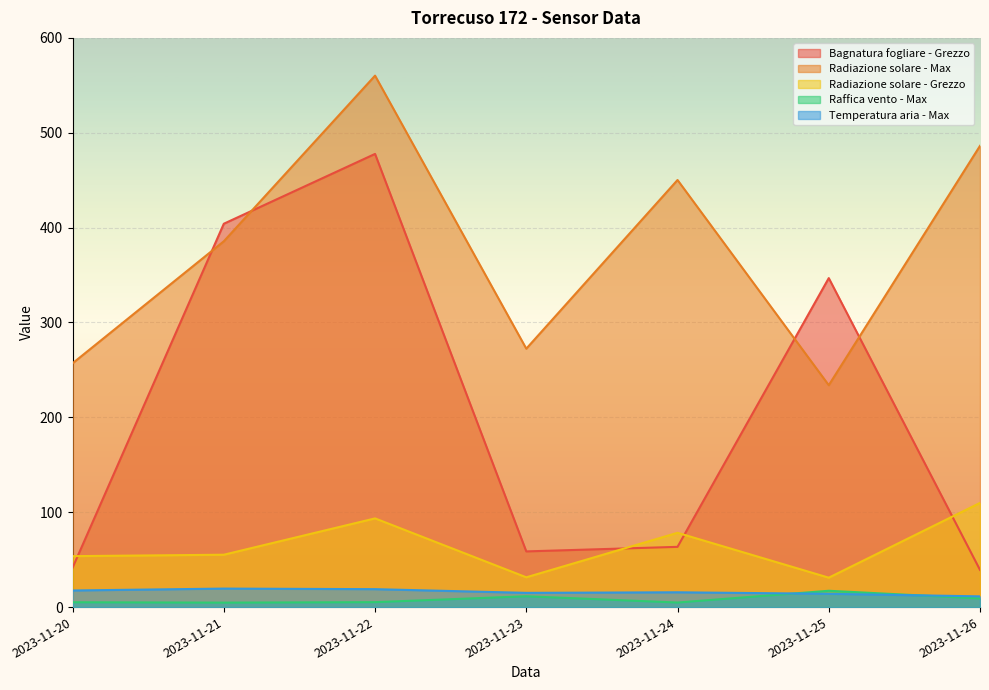

What is the sum of the Raffica vento - Max values at 2023-11-22 and 2023-11-24?

10.0